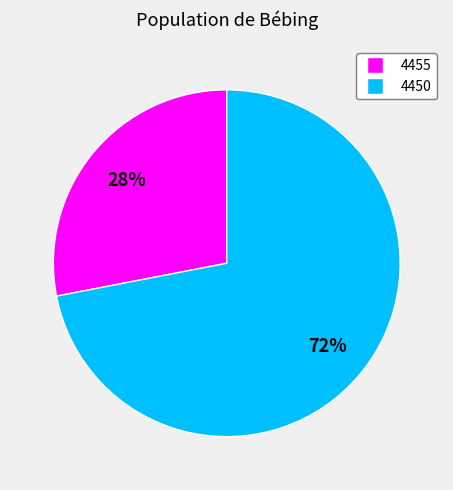

True or false: 4455 accounts for 36% of the total.

False